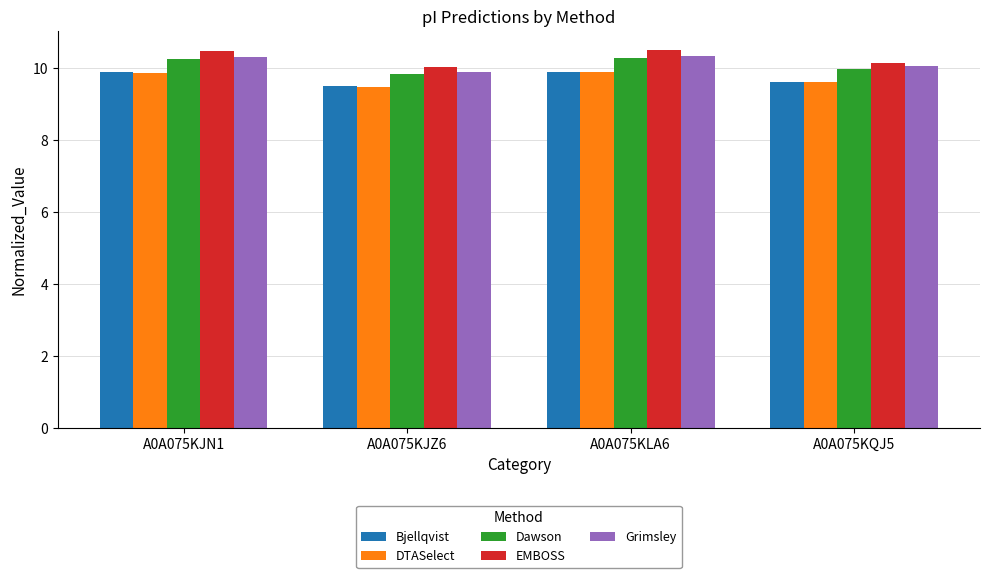

What is the sum of the EMBOSS values at A0A075KJN1 and A0A075KQJ5?

20.6